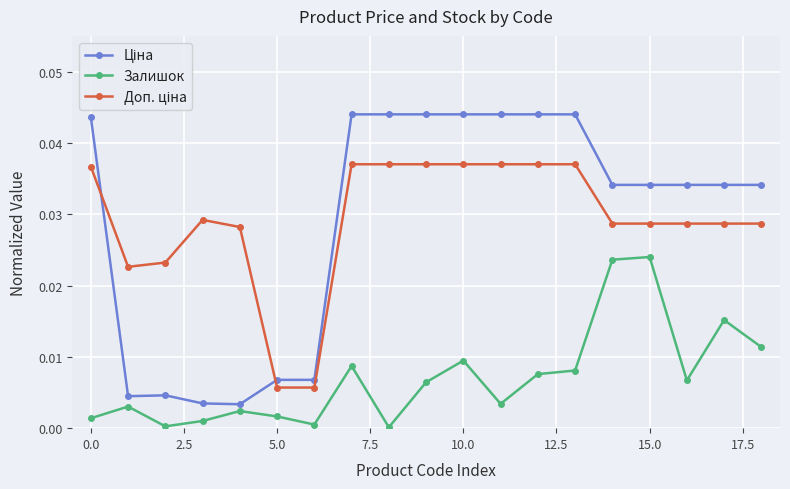

True or false: Залишок has more than 1 interior local peaks.

True